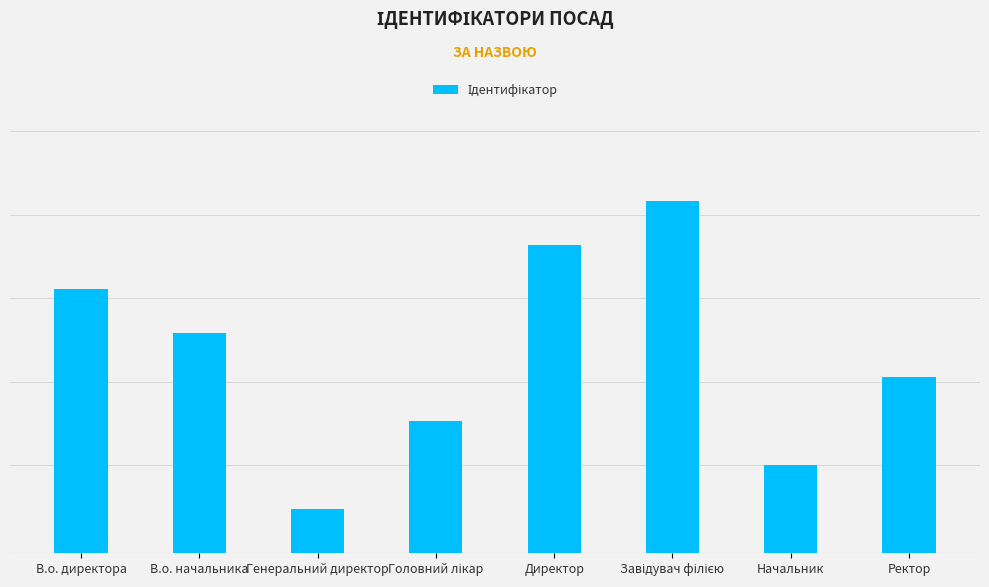

Rank the categories by value from highest to lowest.

Завідувач філією, Директор, В.о. директора, В.о. начальника, Ректор, Головний лікар, Начальник, Генеральний директор